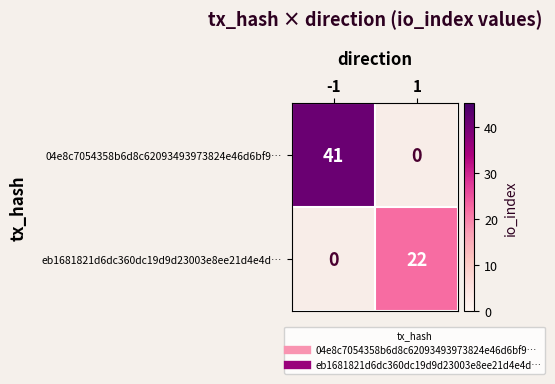

Which label corresponds to the largest value in the chart?

-1